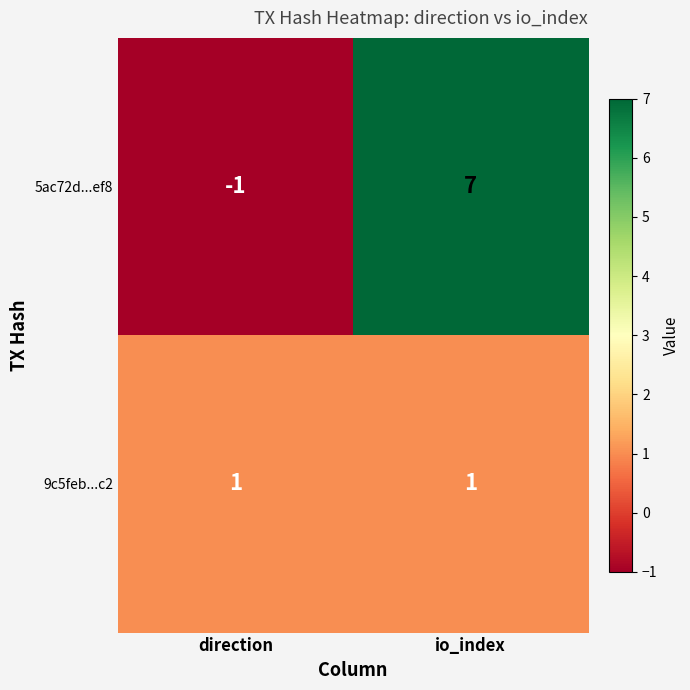

The value of 5ac72d...ef8 at direction is -1. True or false?

True